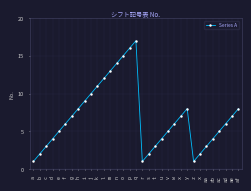

The value at v is 2. True or false?

False